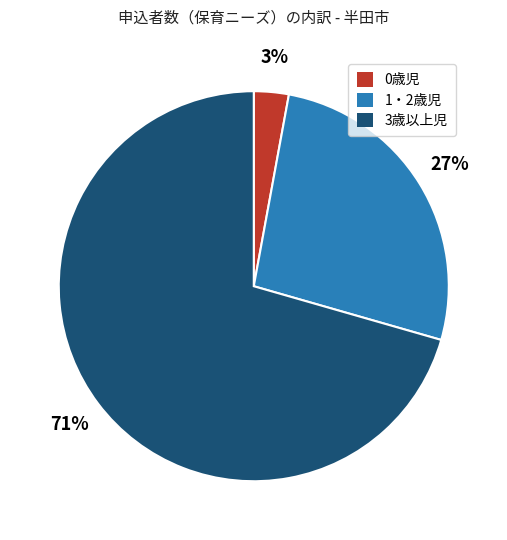

Rank the categories by value from highest to lowest.

3歳以上児, 1・2歳児, 0歳児